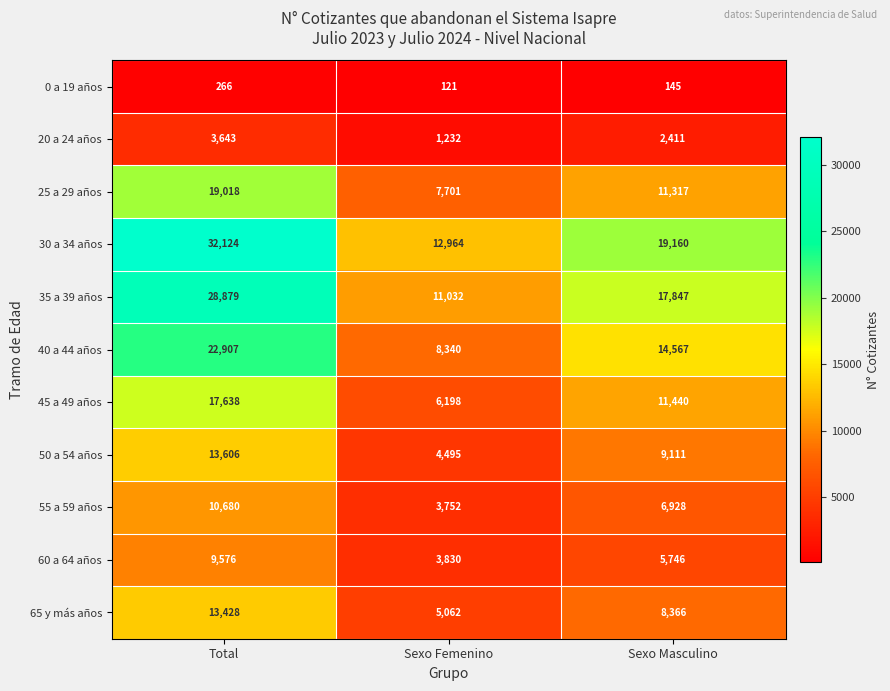

Which series has the largest range (max minus min)?

30 a 34 años